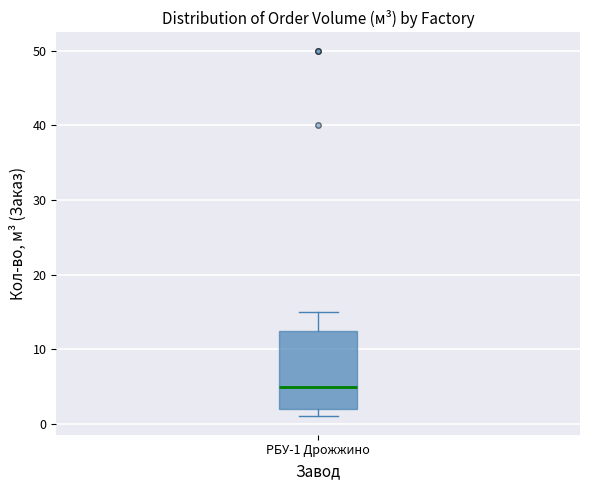

Transcribe this box plot: give where the median line is, the range the box spans, and where the two whiskers end, as read against the y-axis. The values are not printed on the chart, so give them approximately, as read against the axis.

median 5, box 2 to 13, whiskers 1 to 15